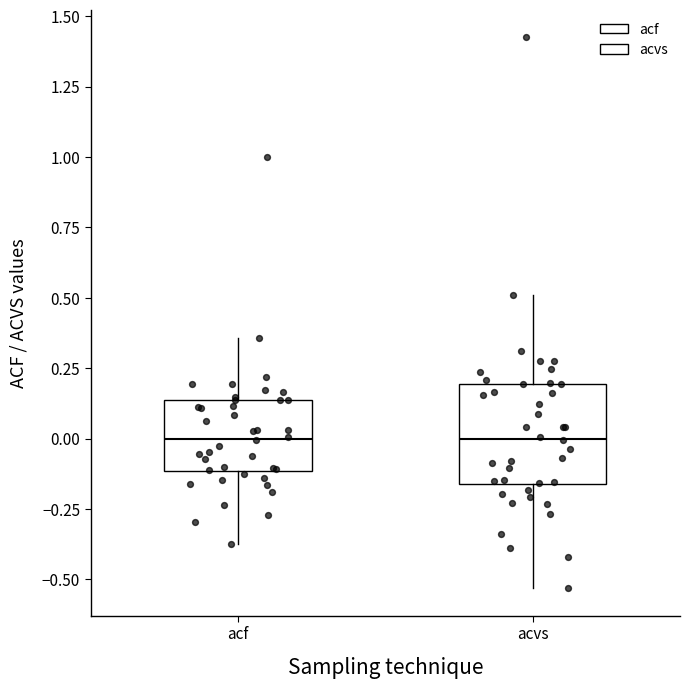

Which box is the tallest, from its lower edge to its upper edge?

acvs